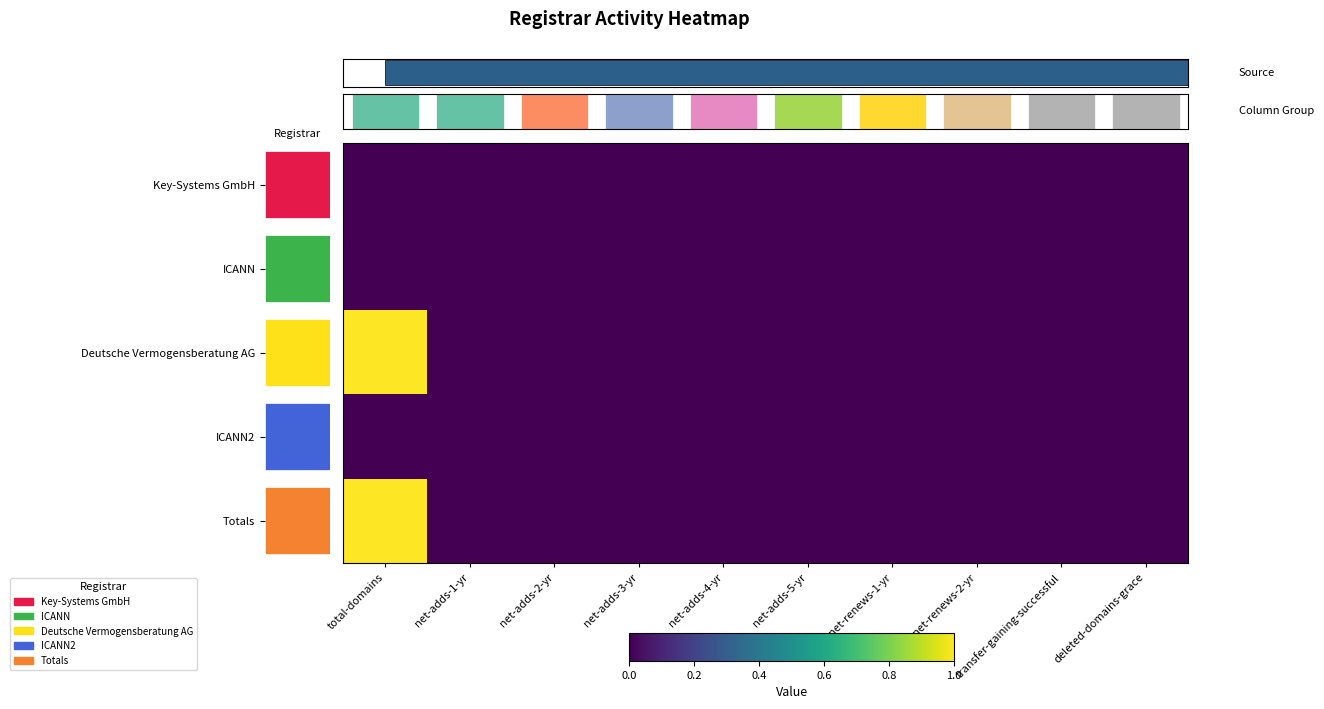

What is the difference between the maximum and minimum values in the Deutsche Vermogensberatung AG series?

1